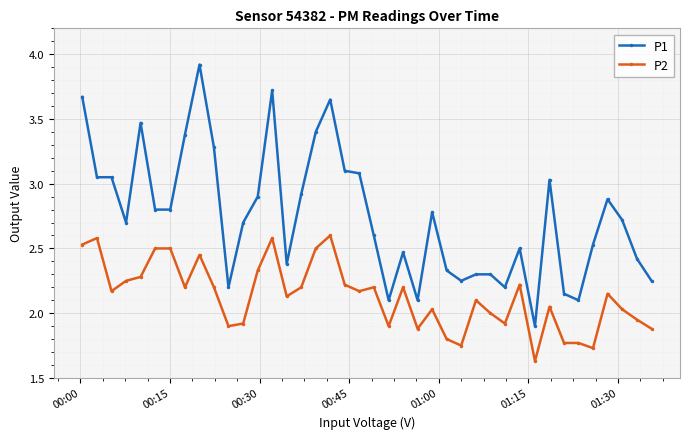

True or false: P1 and P2 cross at least once.

False